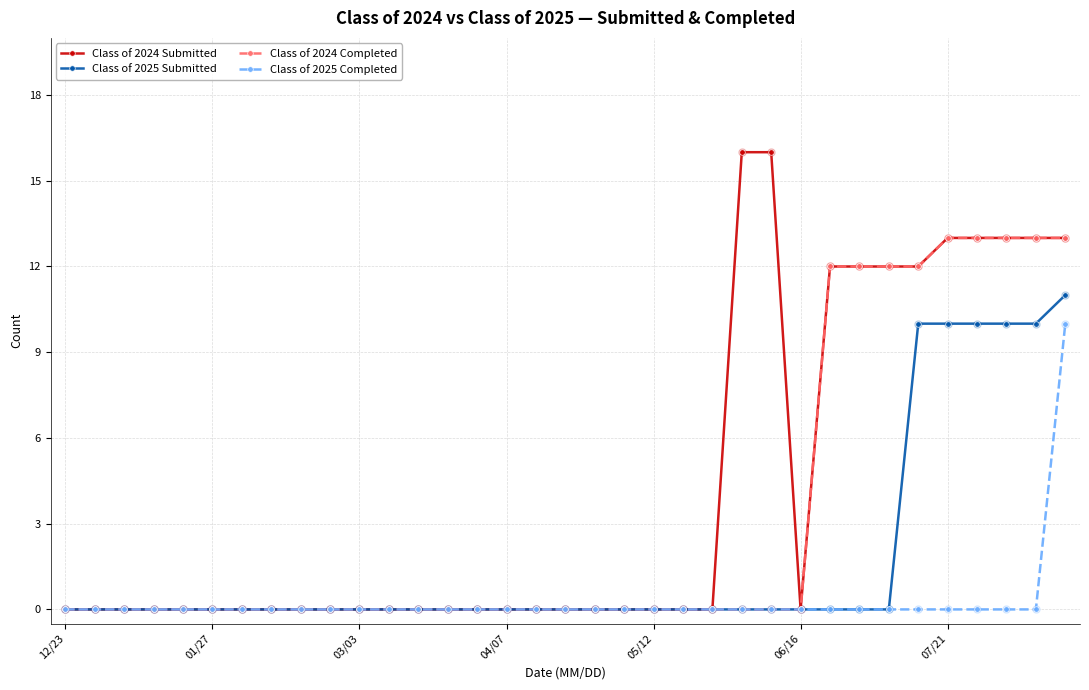

Which series has the widest spread of values?

Class of 2024 Submitted